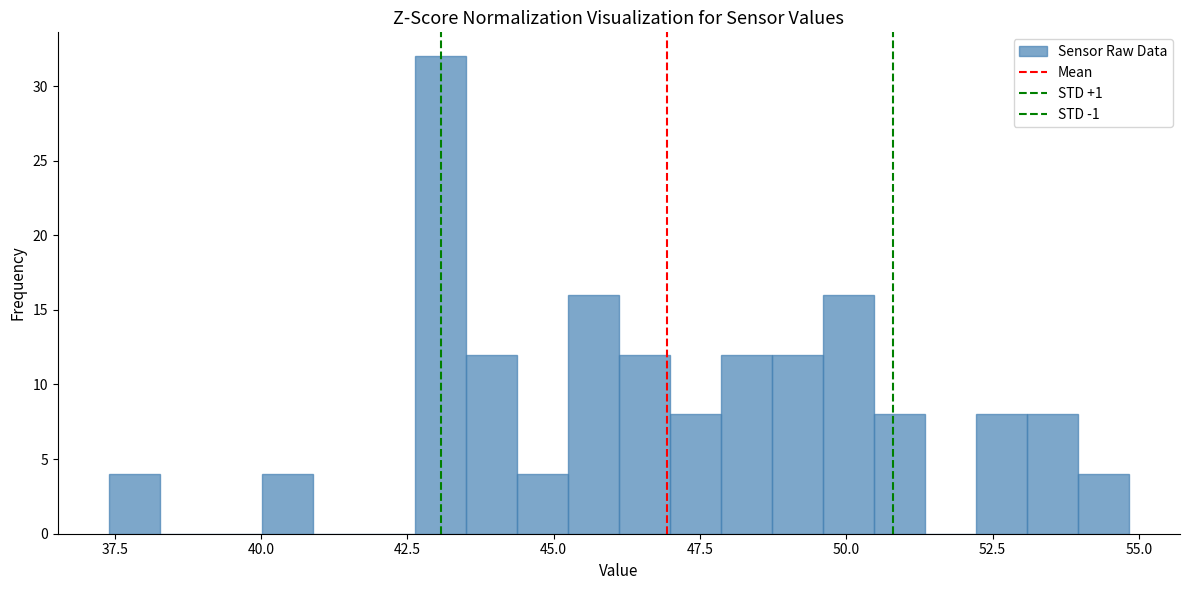

Around what value on the x-axis is the tallest bar? Give the approximate position of its centre, as read against the axis.

43.0